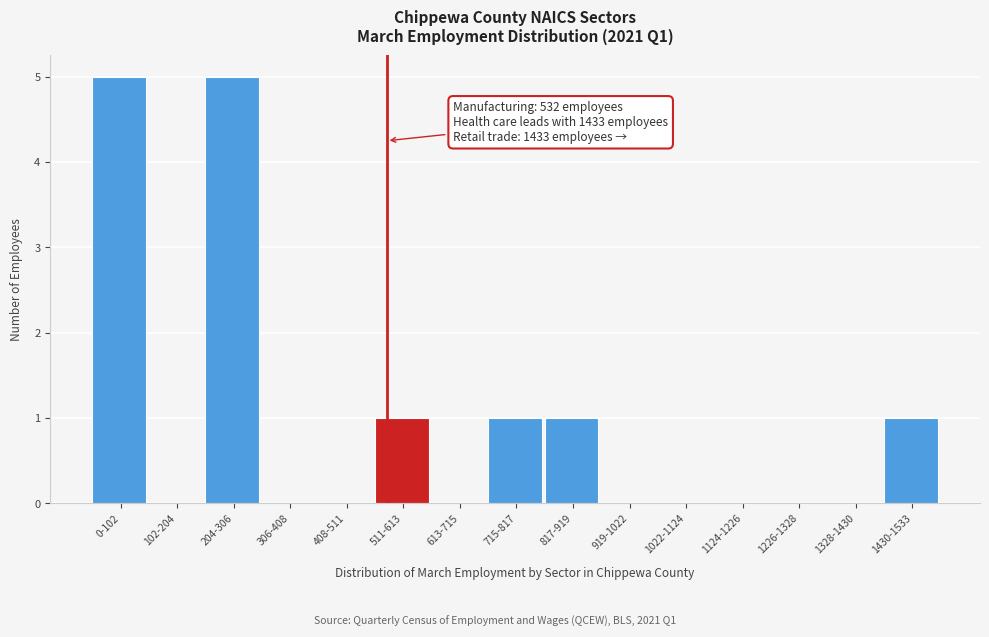

Reading left to right, transcribe all the data shown in this chart.

0-102=5	102-204=0	204-306=5	306-408=0	408-511=0	511-613=1	613-715=0	715-817=1	817-919=1	919-1022=0	1022-1124=0	1124-1226=0	1226-1328=0	1328-1430=0	1430-1533=1